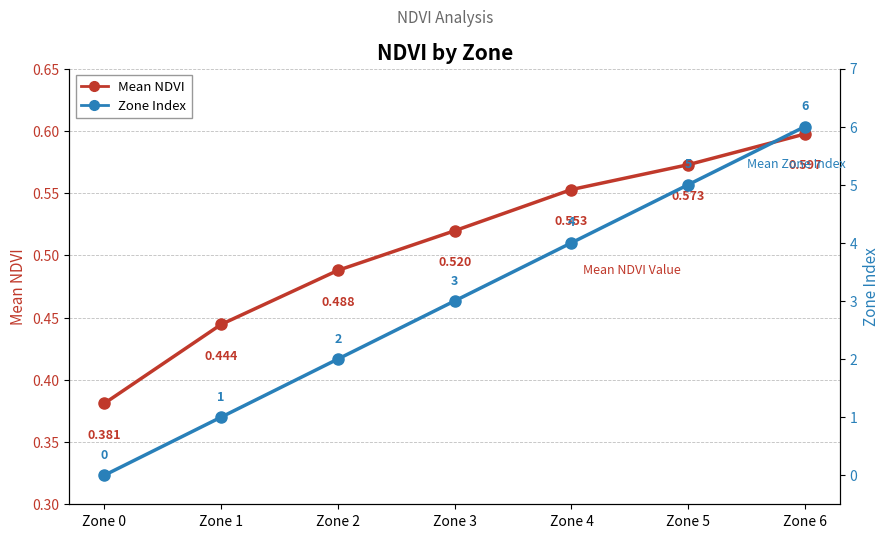

Between Zone 2 and Zone 5, which series saw the biggest shift?

Zone Index